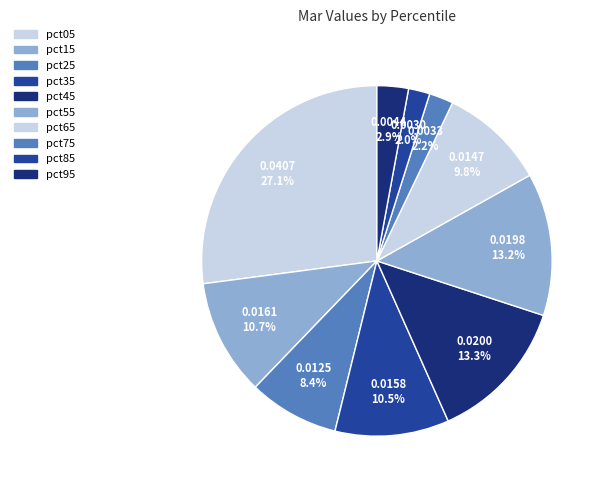

Which category has the biggest portion of the pie?

pct05